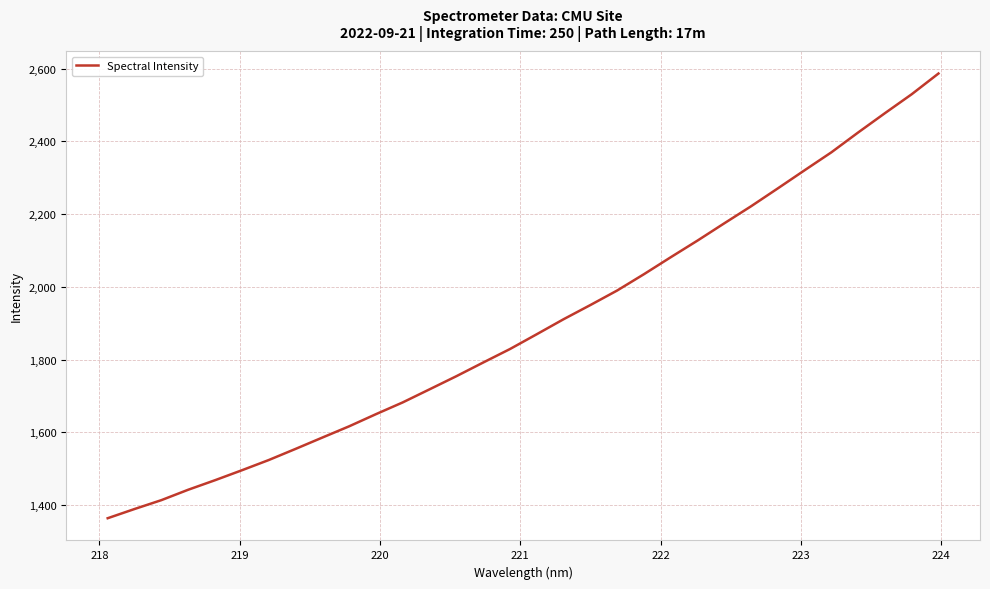

What is the greatest value displayed?

2586.7